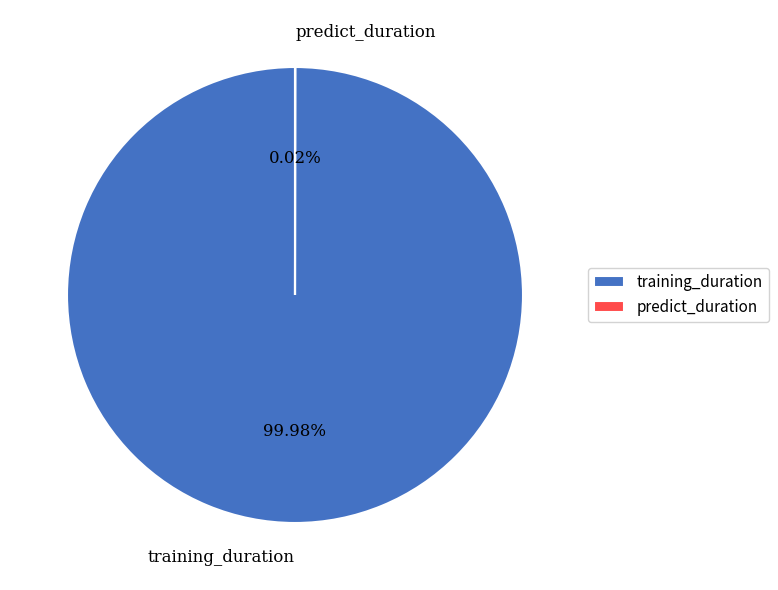

What is the majority slice?

training_duration